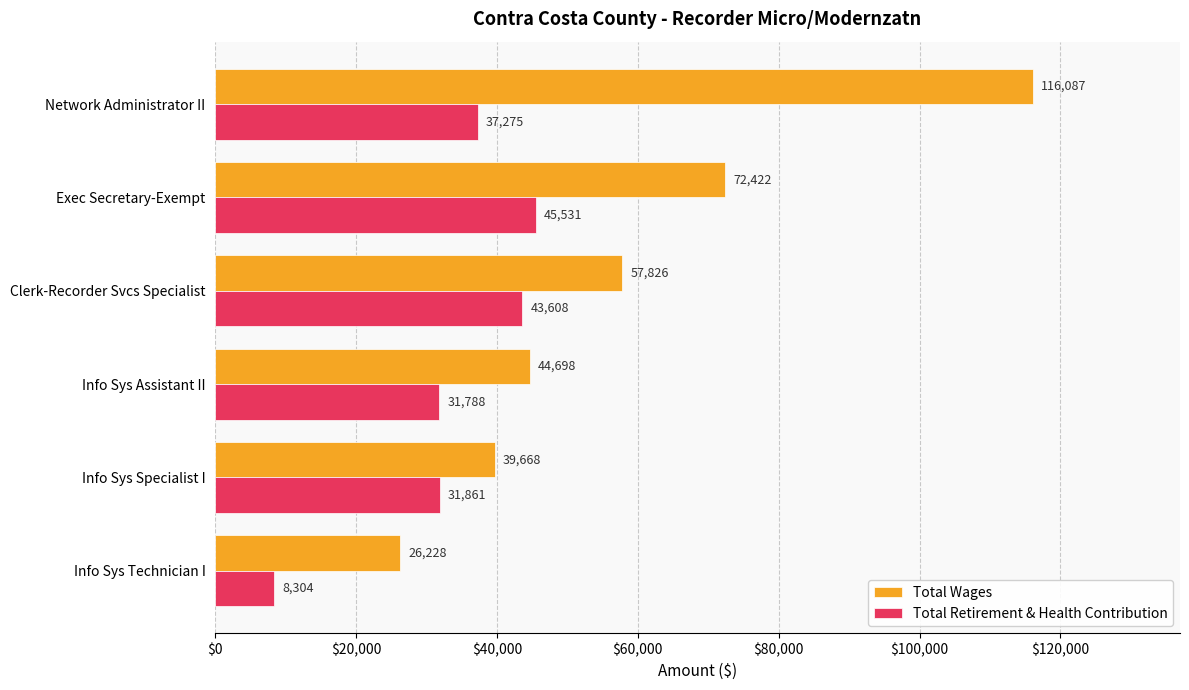

What are all the series names shown in the legend?

Total Wages, Total Retirement & Health Contribution